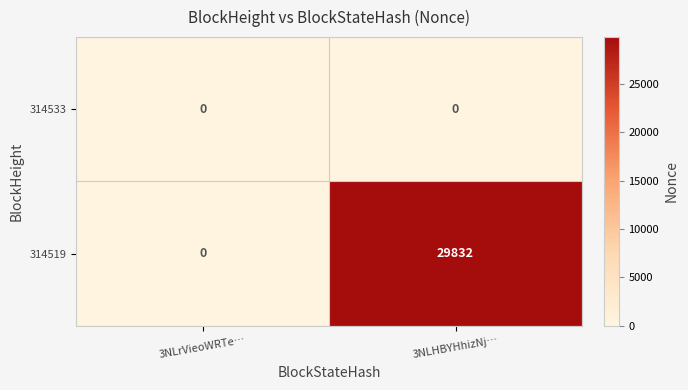

Which series changed the most between 3NLrVieoWRTe… and 3NLHBYHhizNj…?

314519